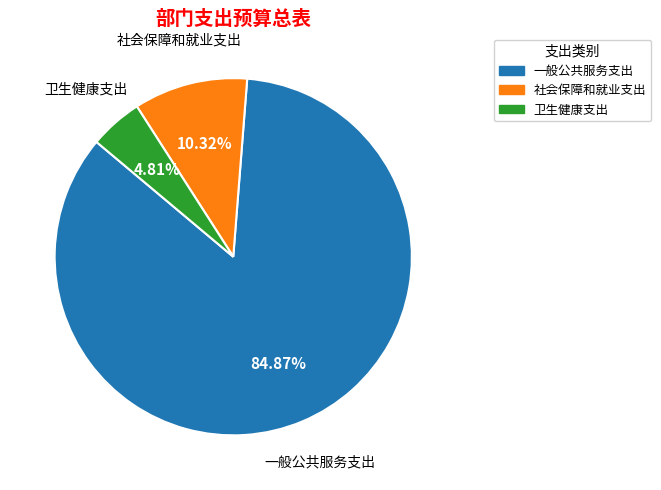

Is there a majority slice in this chart?

Yes